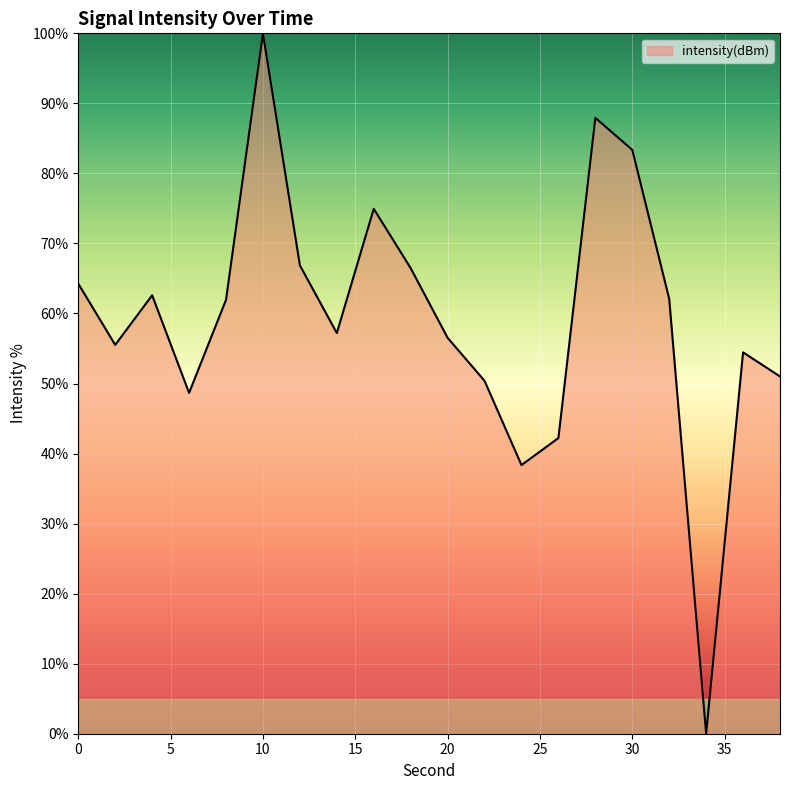

What is the difference between the maximum and minimum values?

100.0